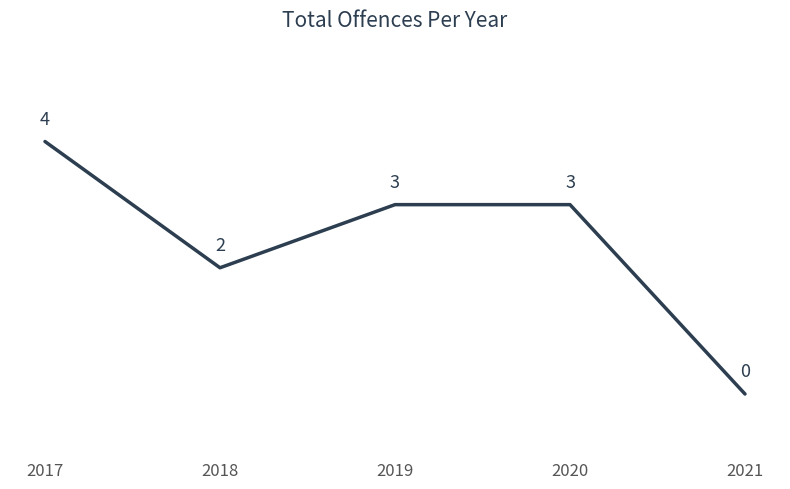

The chart shows a value of 1 at 2018. True or false?

False